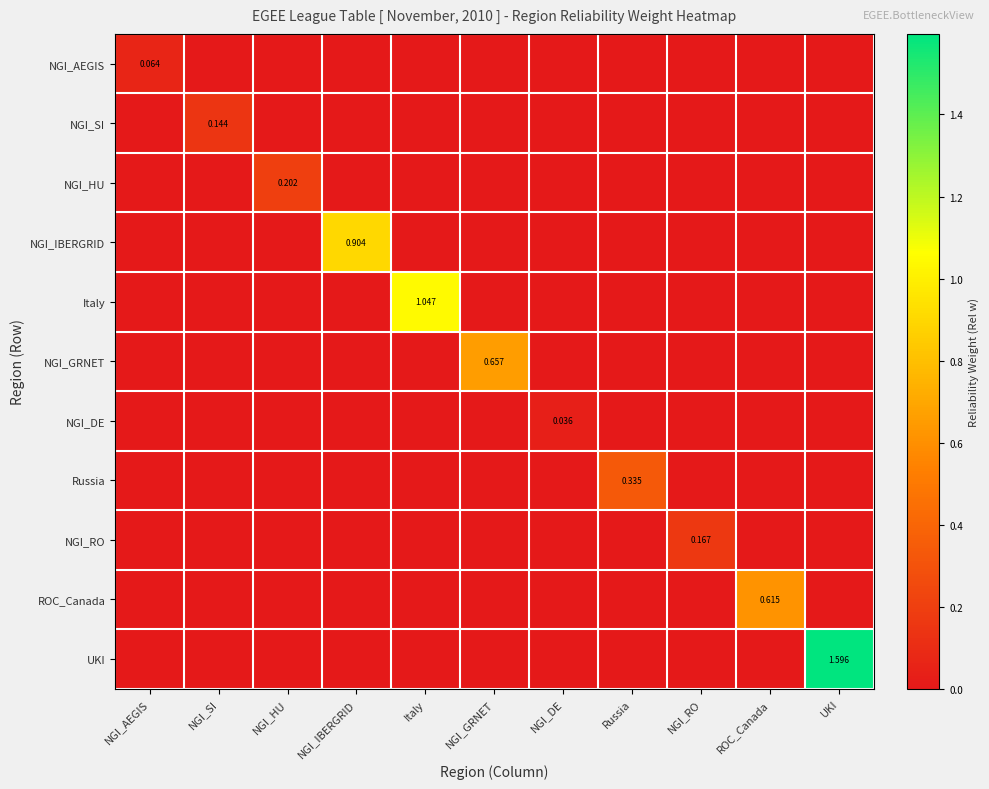

Where is NGI_GRNET nearest to the value 0?

NGI_AEGIS